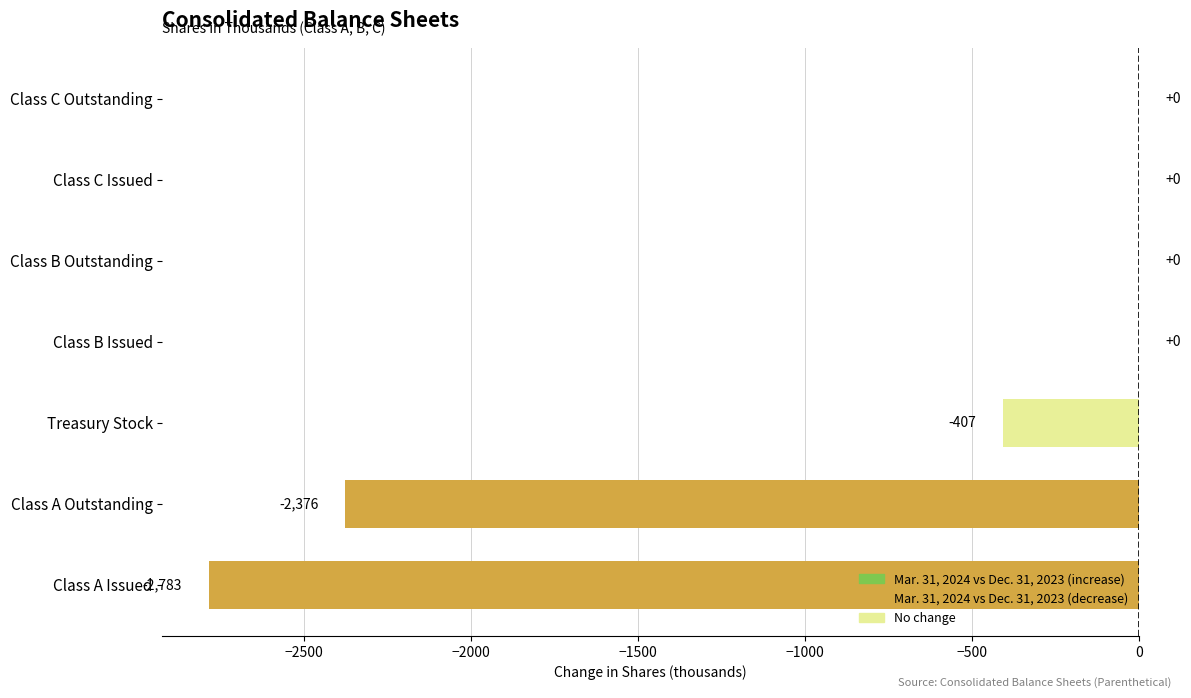

Which has a higher value, Class A Outstanding or Class B Outstanding?

Class B Outstanding